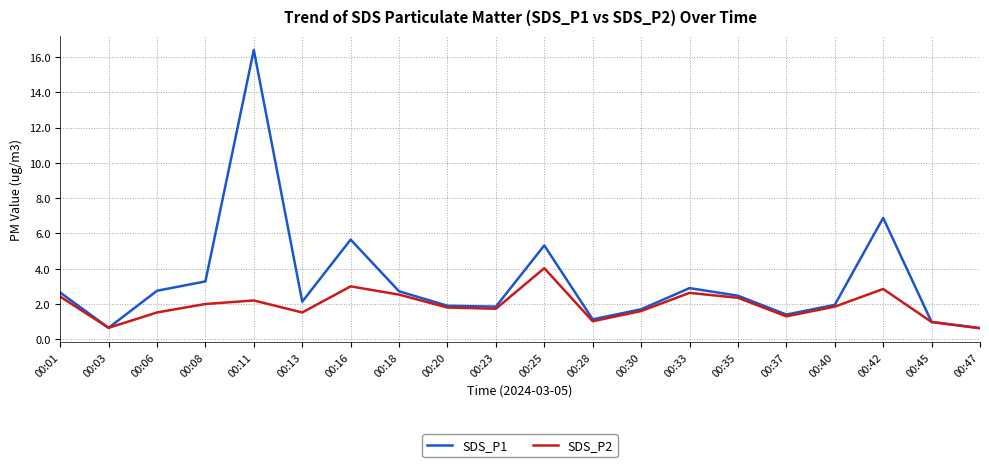

What is the minimum value for SDS_P1?

0.6